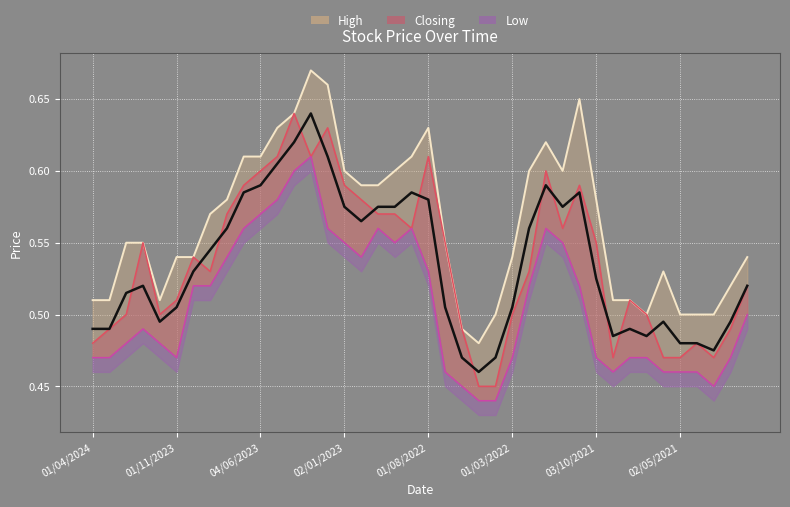

Which has a higher value, 01/08/2022 or 01/09/2021?

01/08/2022